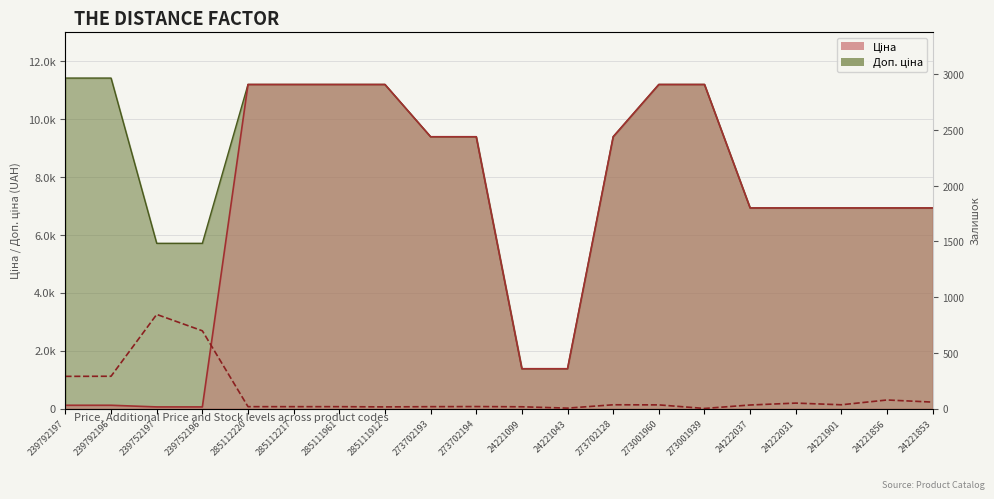

Rank the categories by value from lowest to highest.

273001939, 24221043, 285111912, 24221099, 285112220, 285112217, 285111961, 273702193, 273702194, 24222037, 273001960, 273702128, 24221901, 24222031, 24221853, 24221856, 239792197, 239792196, 239752196, 239752197